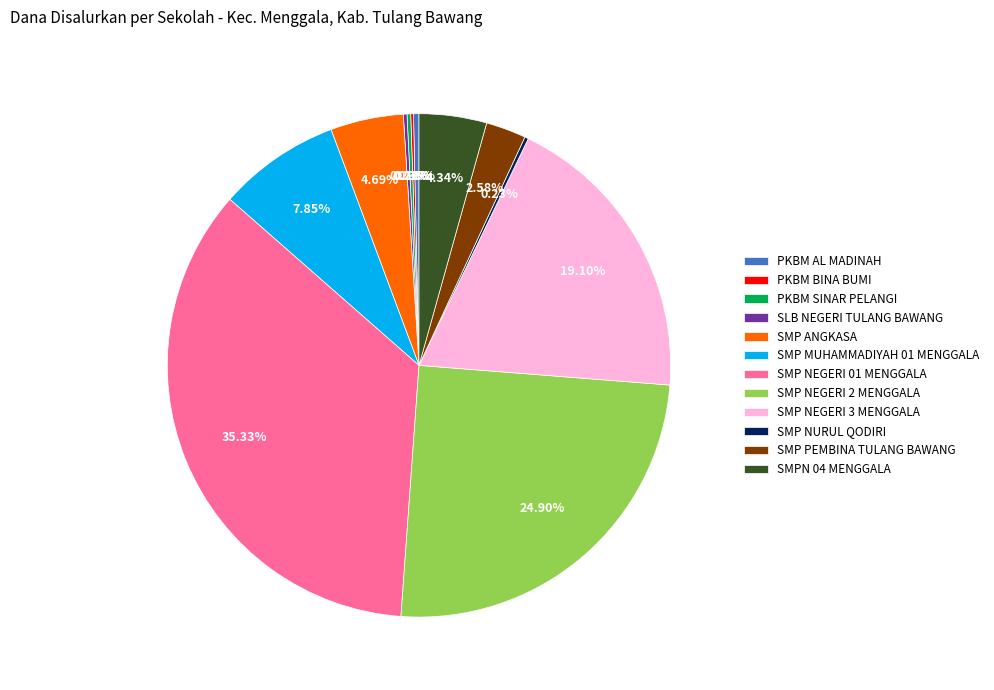

Combined, what portion of the pie is PKBM AL MADINAH and SMP PEMBINA TULANG BAWANG?

2.9%